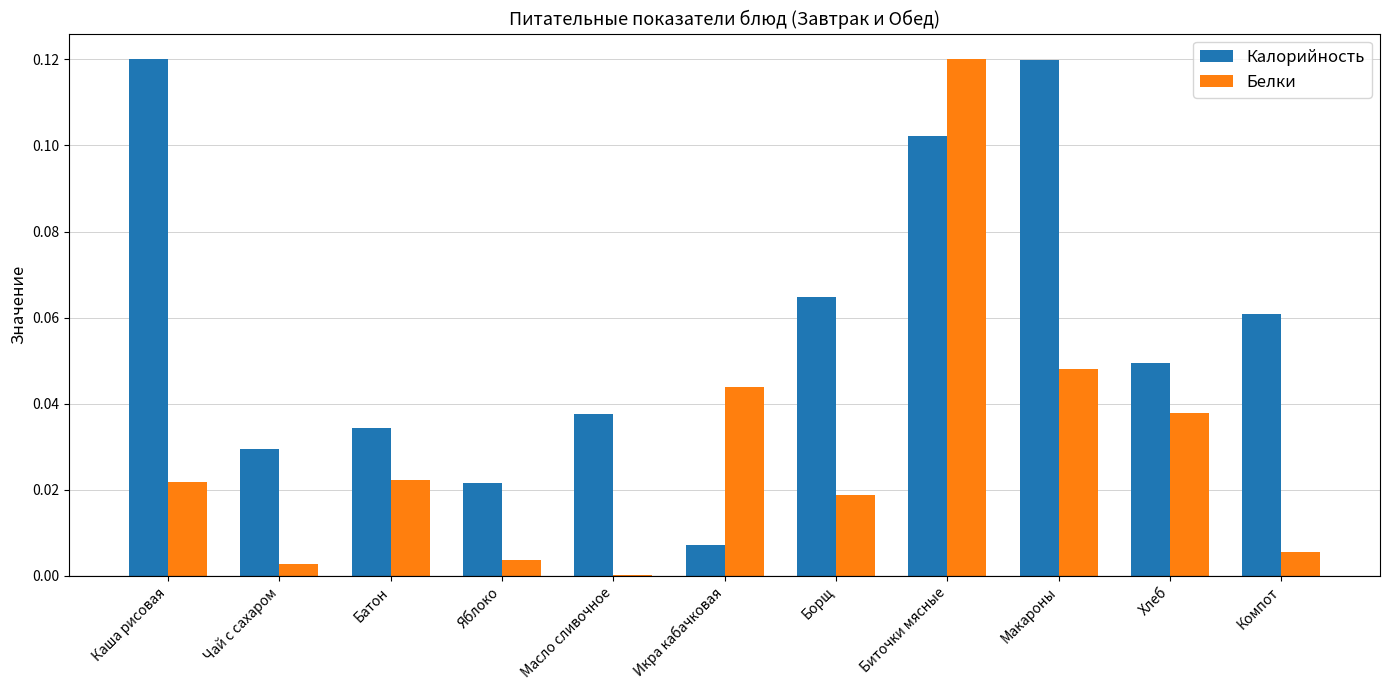

At which category is the sum across all series the highest?

Биточки мясные